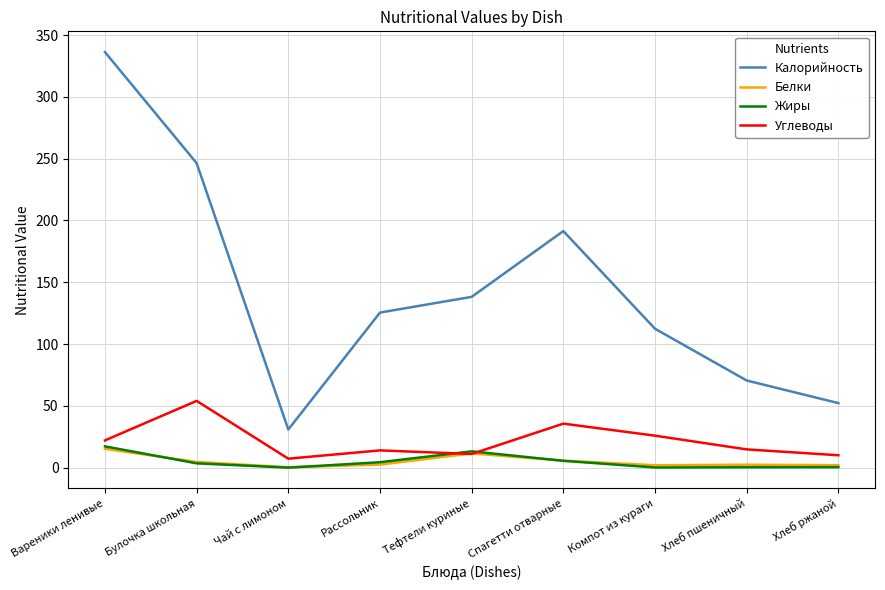

True or false: Калорийность and Жиры intersect in this chart.

False